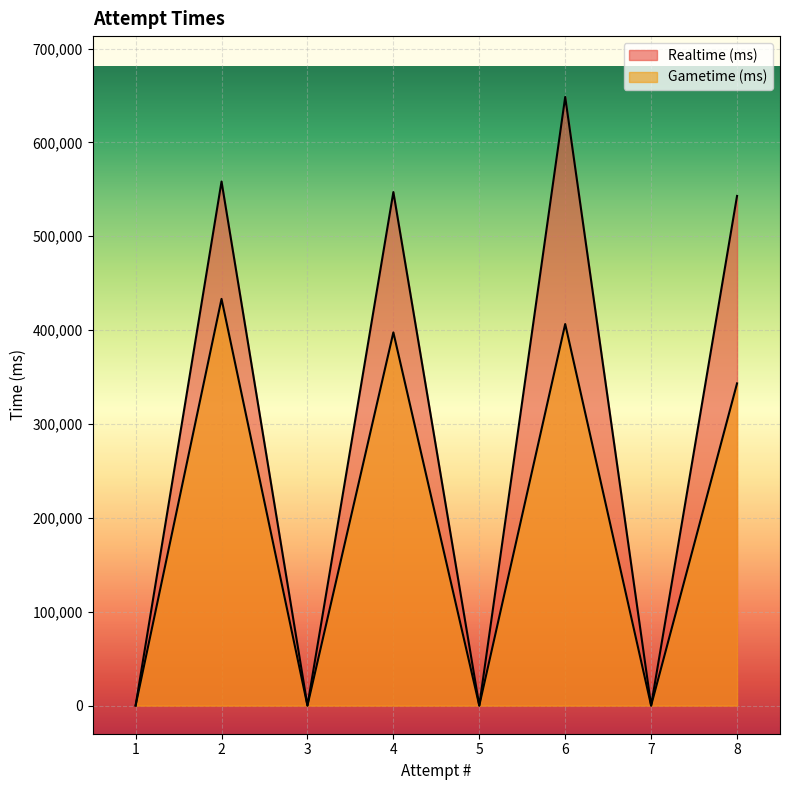

List the series in order of their overall mean, lowest first.

Gametime (ms), Realtime (ms)